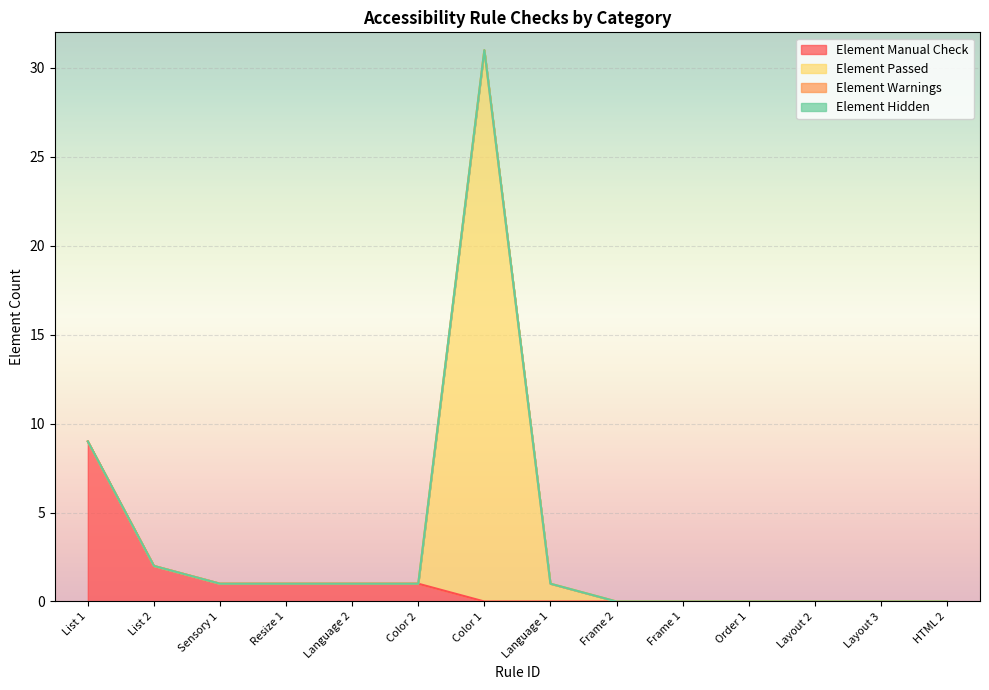

True or false: Element Warnings and Element Hidden intersect in this chart.

False